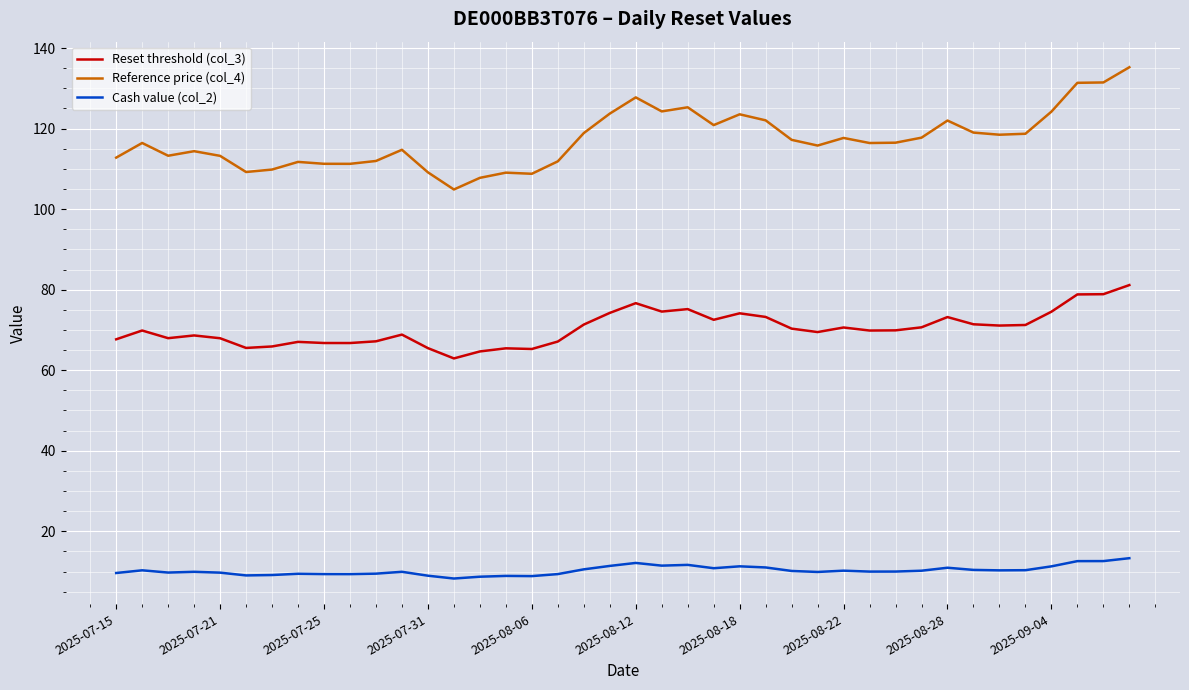

Which series has the largest range (max minus min)?

Reference price (col_4)